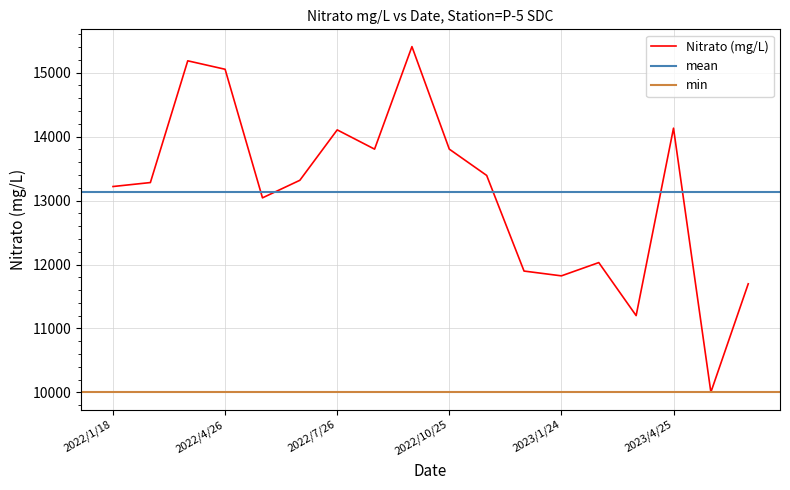

What is the sum of all values?

236388.1